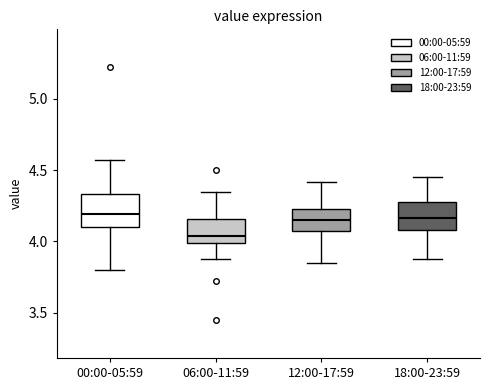

Where is the upper edge of the box for 06:00-11:59 on the y-axis? The values are not printed on the chart, so give them approximately, as read against the axis.

4.15